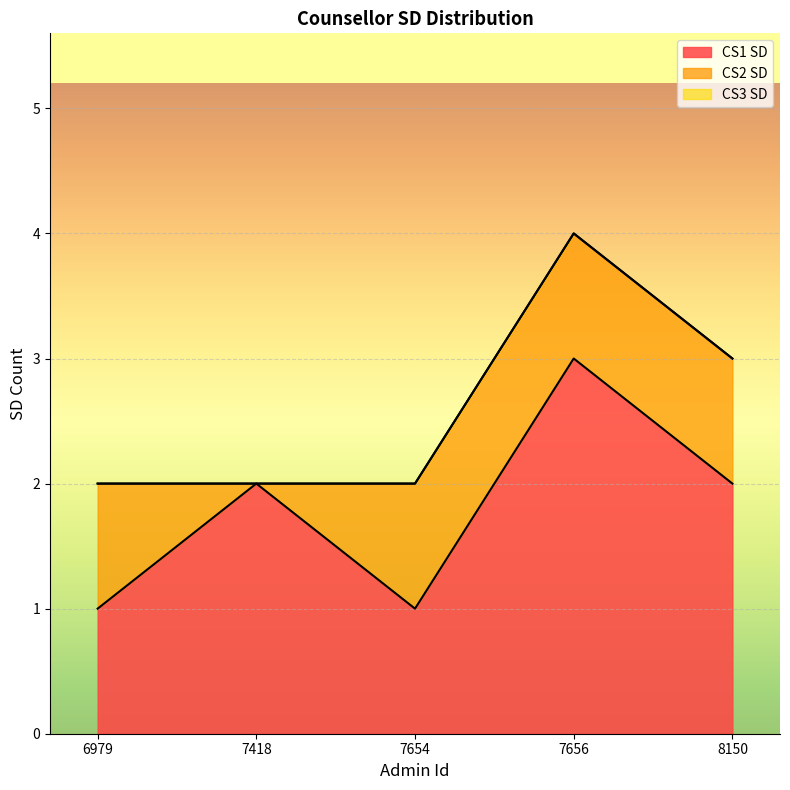

True or false: CS2 SD has a value of 2 at 6979.

False